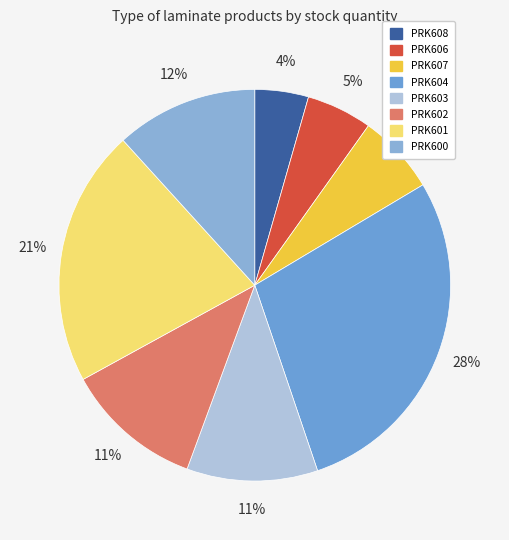

What percentage is NOT represented by PRK608?

95.6%